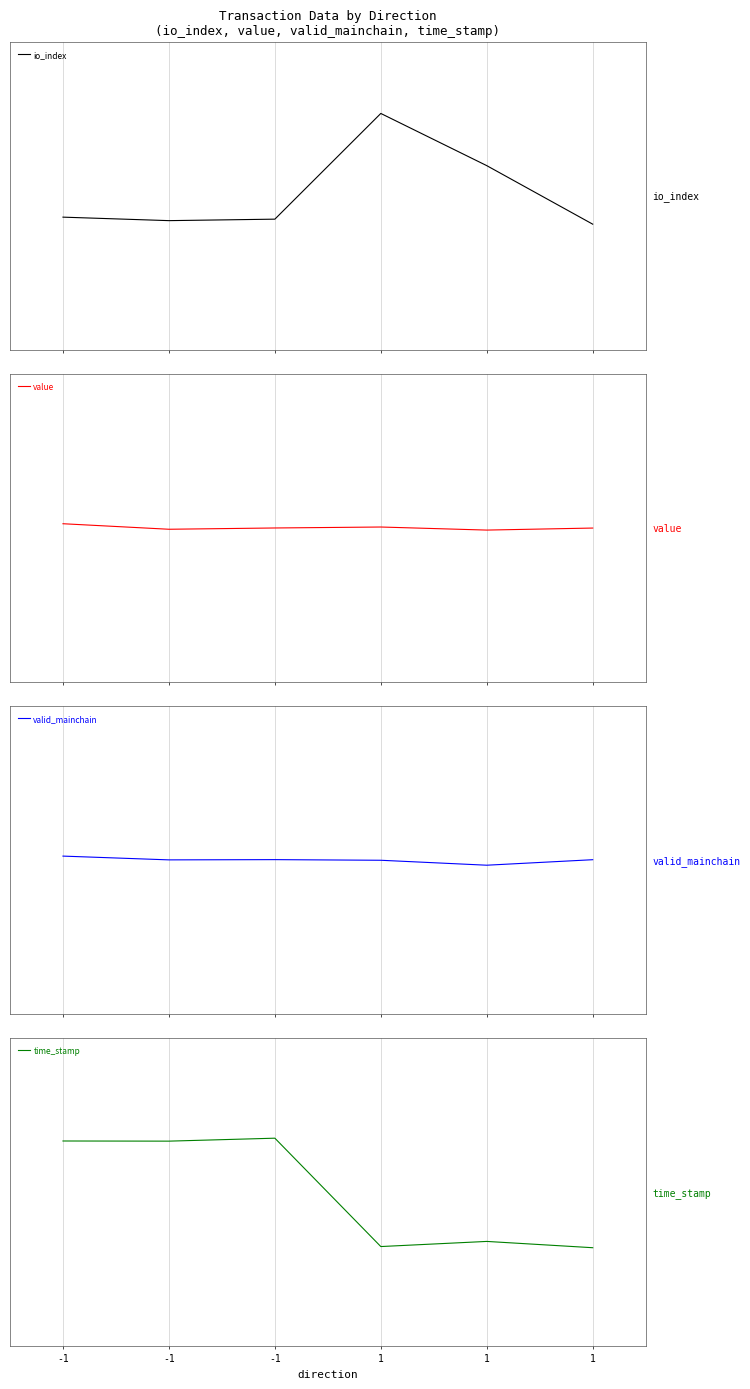

How many lines are shown in the chart?

4